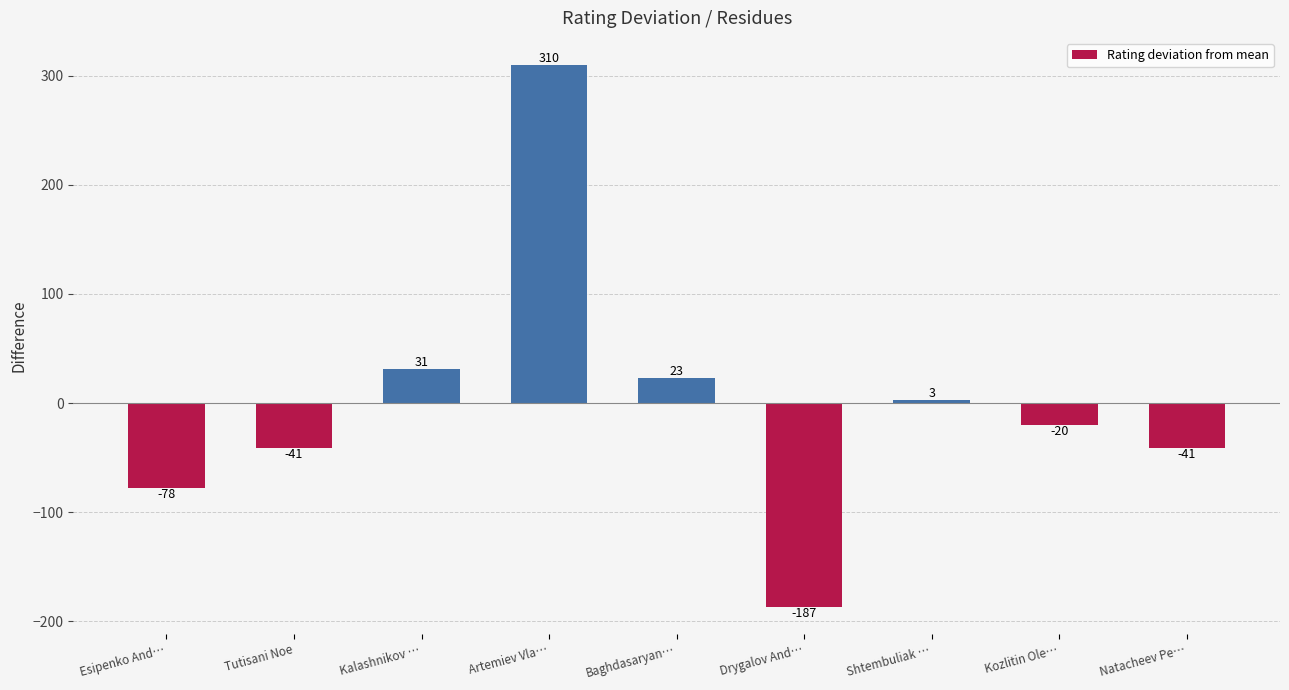

Does the chart contain stacked bars?

No